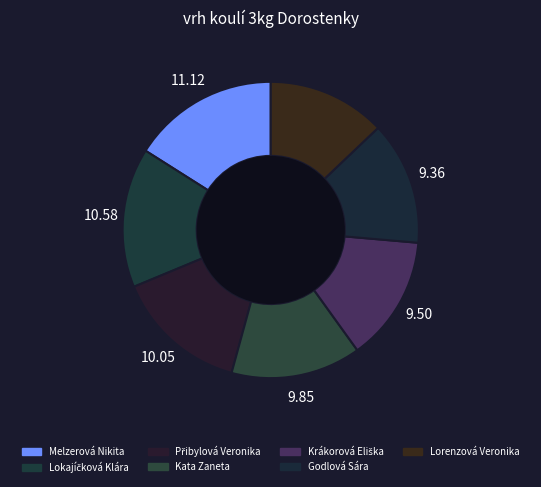

Approximately how many times larger is the value at Godlová Sára compared to Krákorová Eliška?

1.0